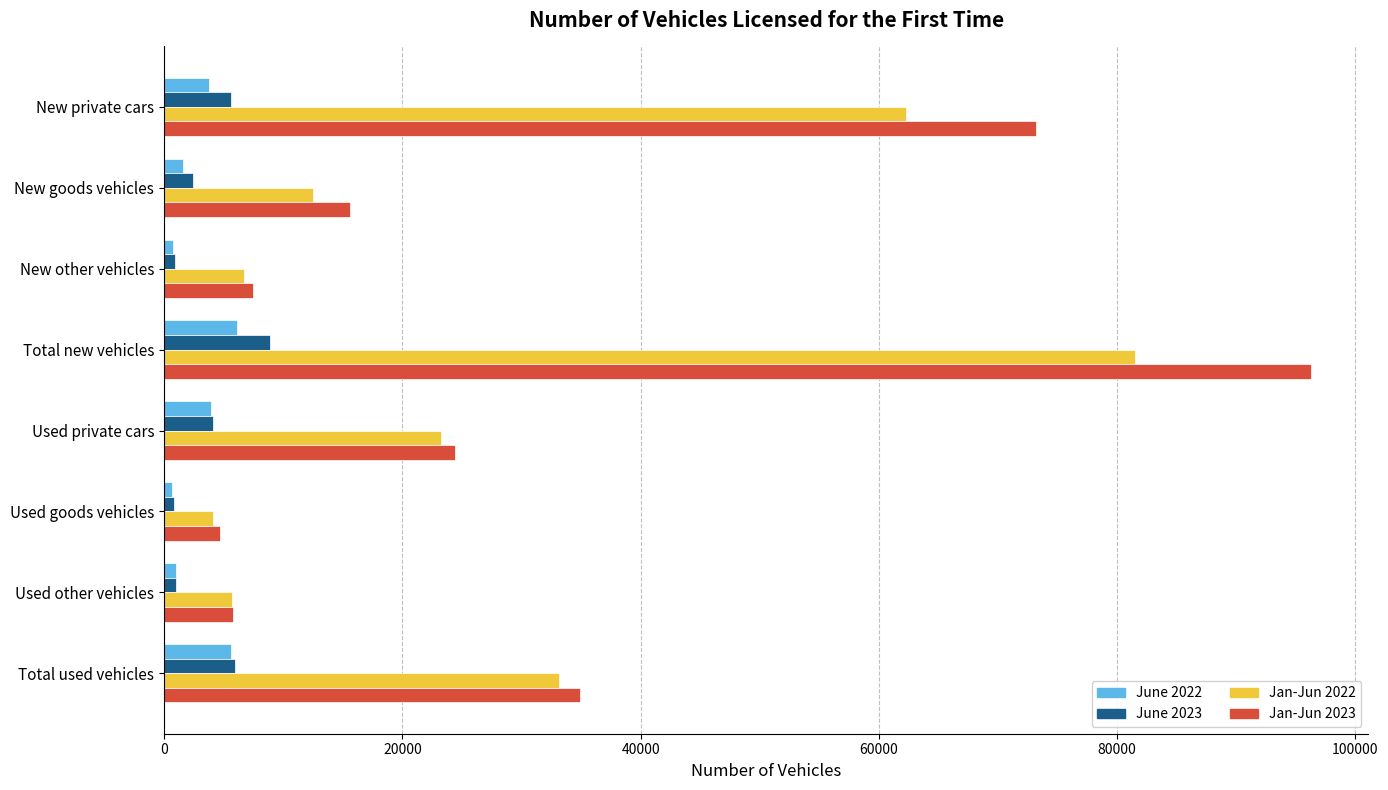

The Jan-Jun 2023 series shows 57831 at Total new vehicles. True or false?

False